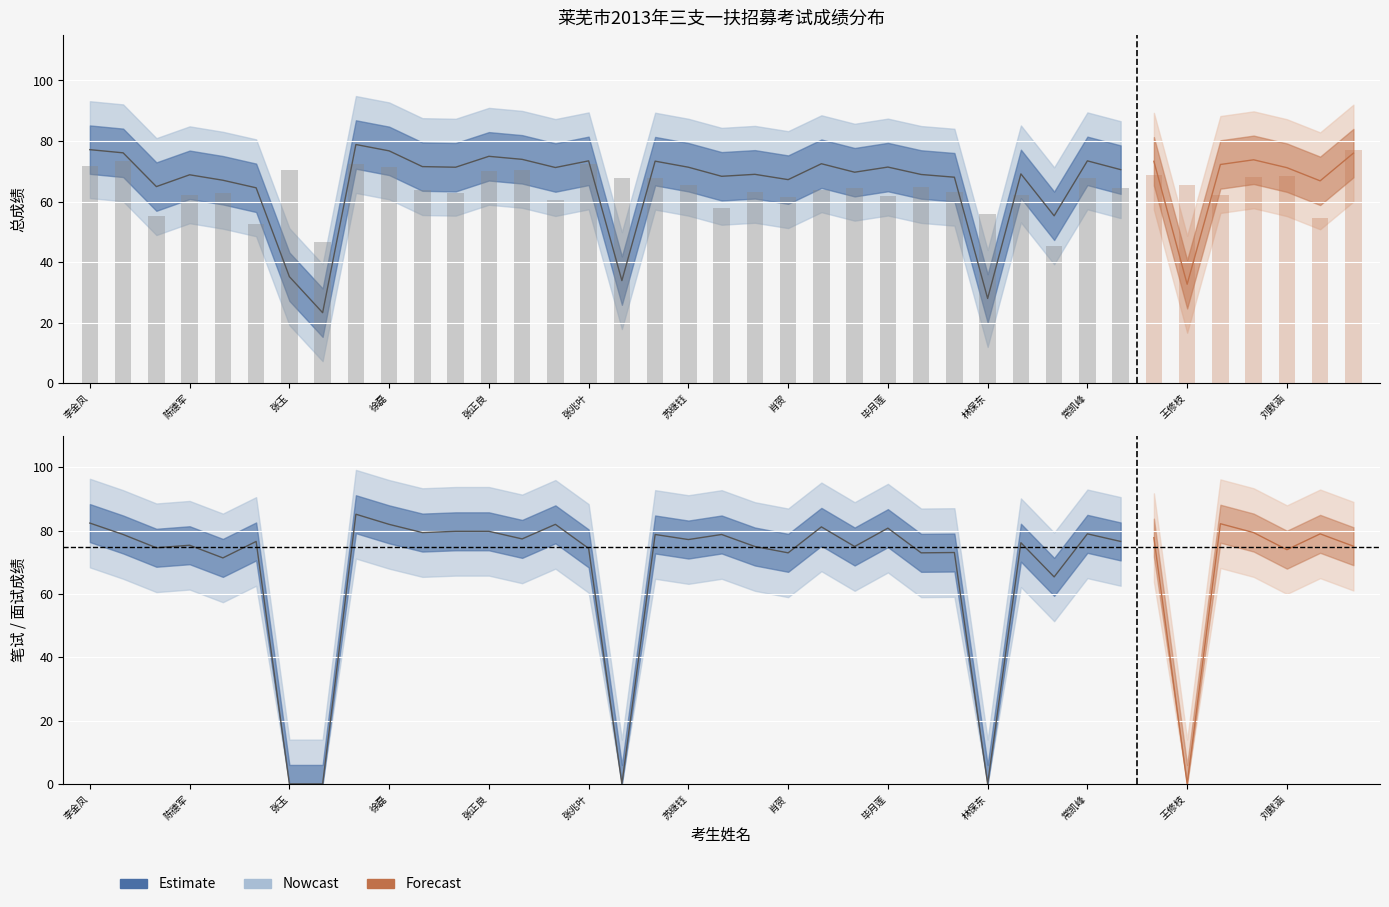

What is the label of the 21st bar from the right?

苏继钰